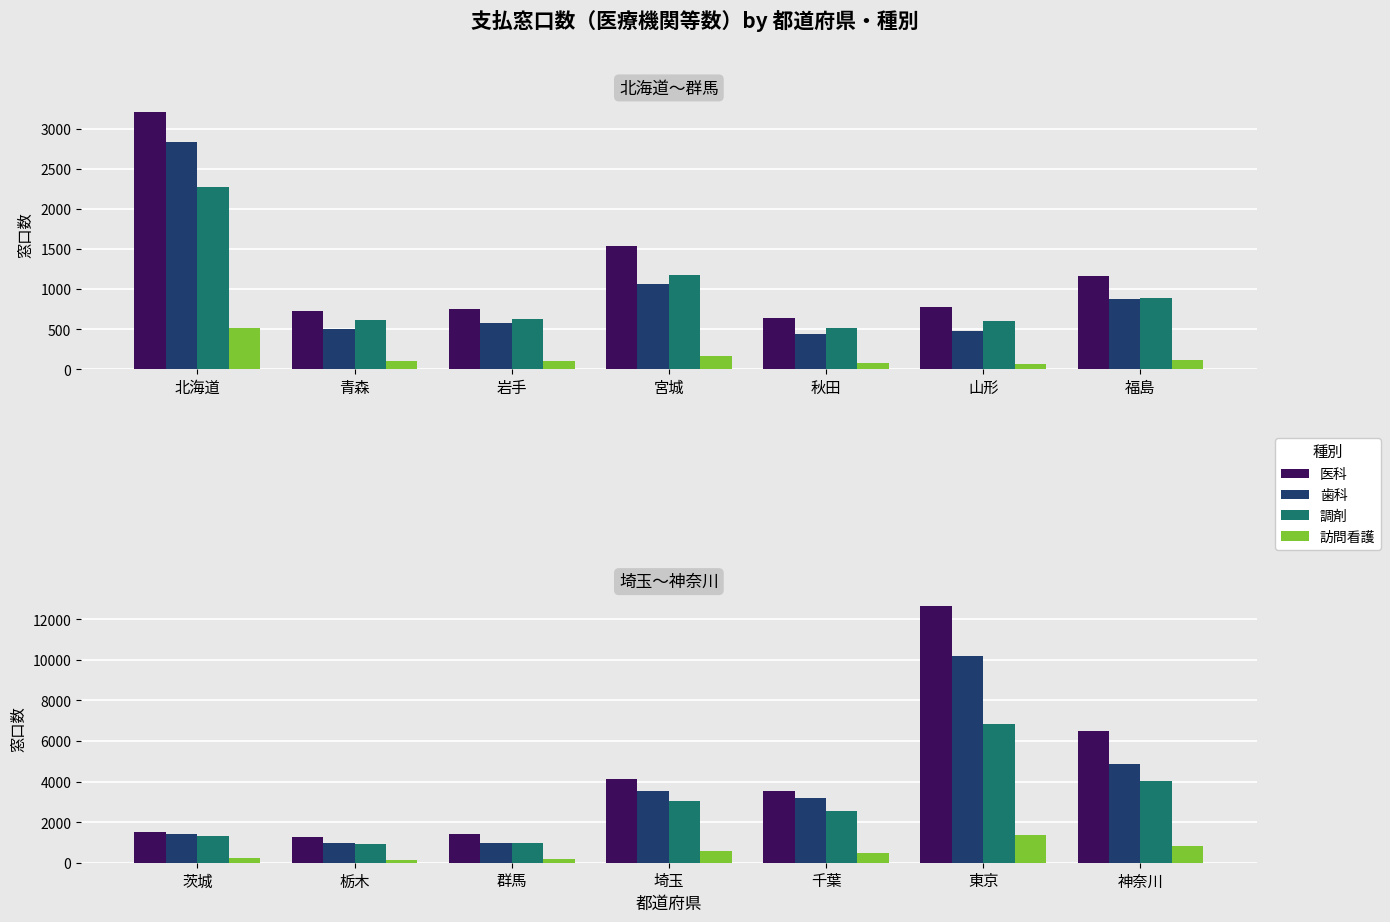

What are all the series names shown in the legend?

医科, 歯科, 調剤, 訪問看護